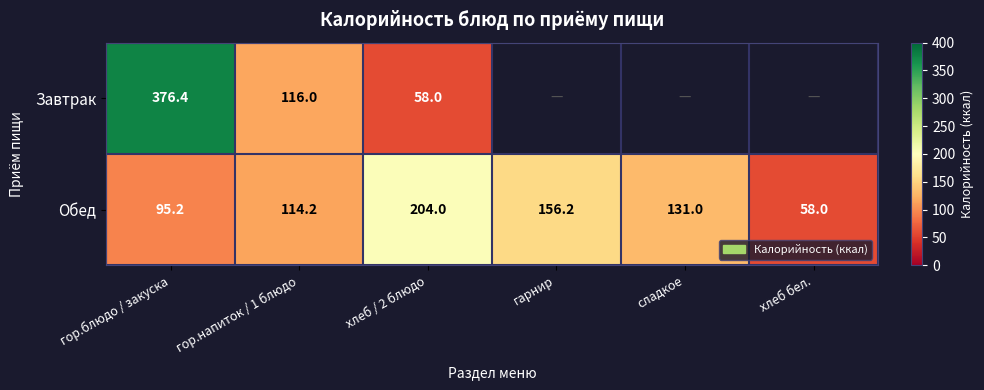

Which series changed the most between гор.блюдо / закуска and хлеб / 2 блюдо?

Завтрак